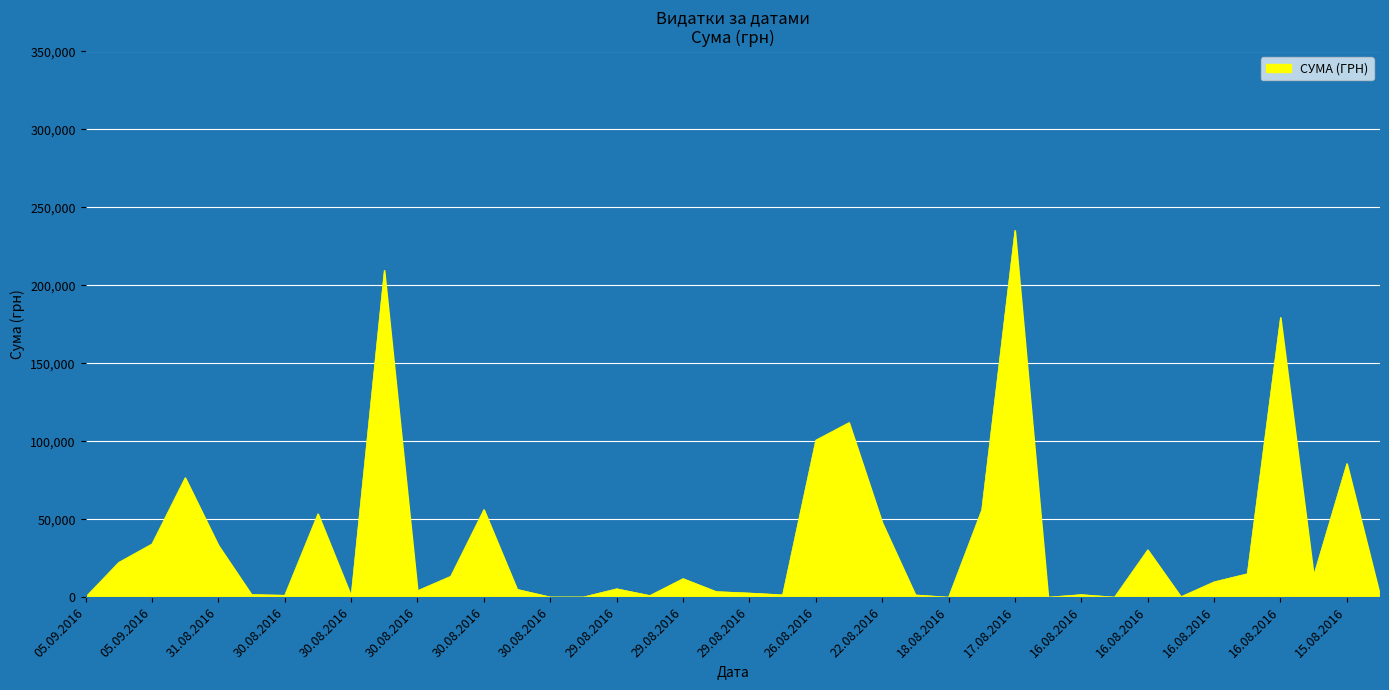

What is the difference between the maximum and minimum values?

235101.5